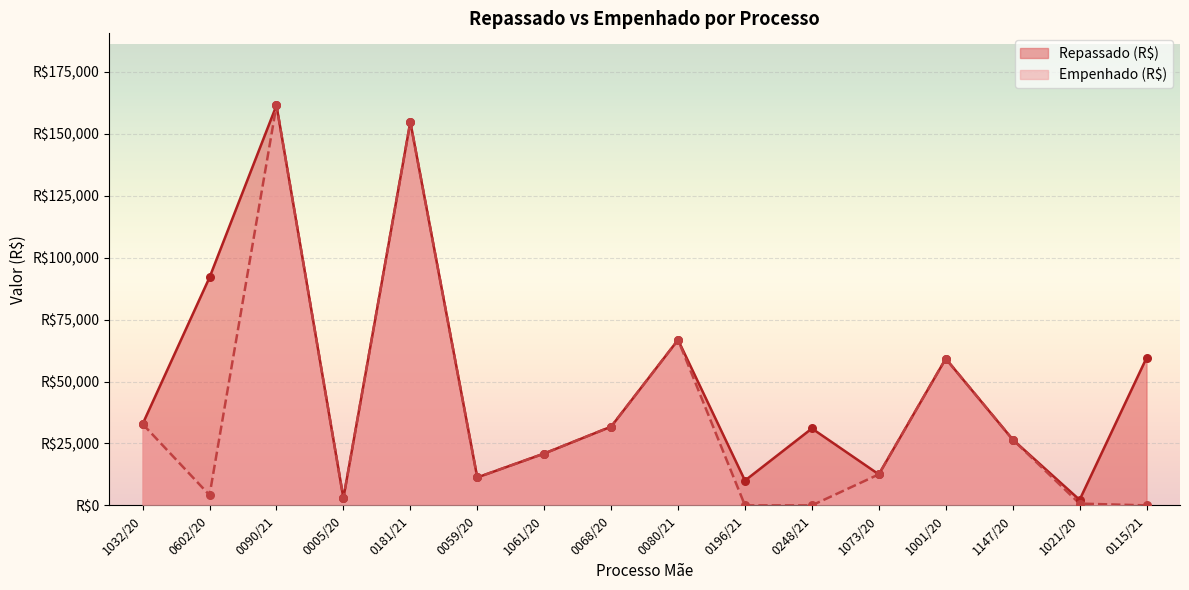

Which series contains the highest Y value?

Repassado (R$)